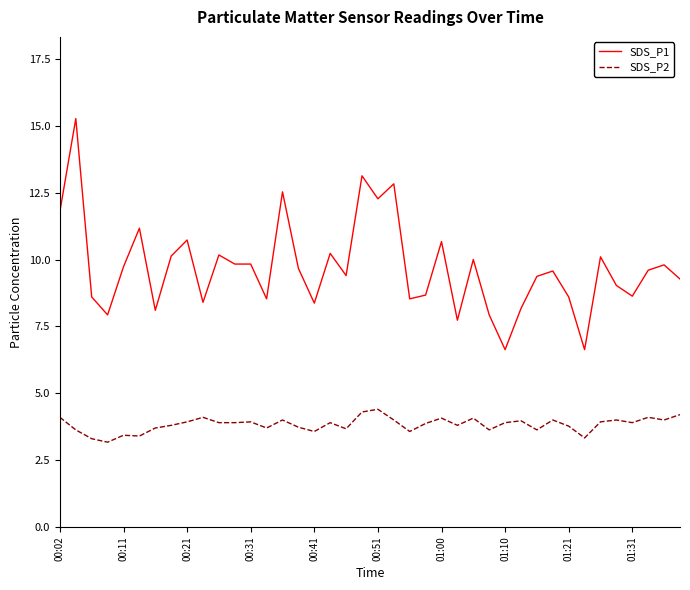

What is the difference between the maximum and minimum values in the SDS_P1 series?

8.6